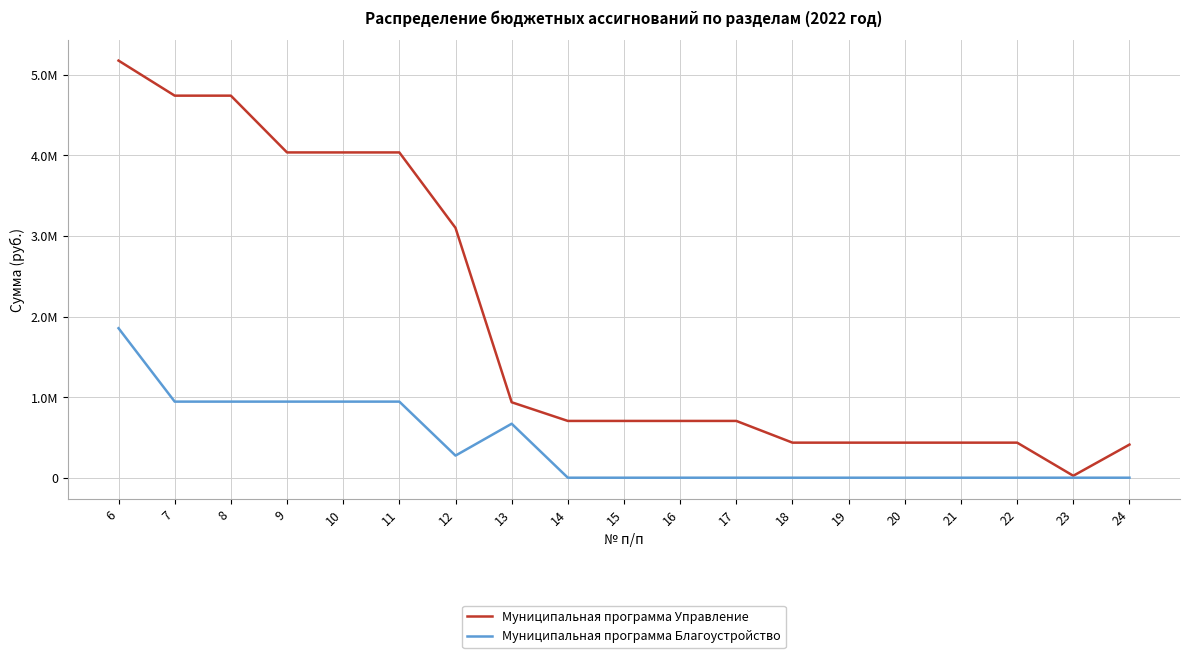

Rank the categories by Муниципальная программа Благоустройство value from lowest to highest.

14, 15, 16, 17, 18, 19, 20, 21, 22, 23, 24, 12, 13, 7, 8, 9, 10, 11, 6